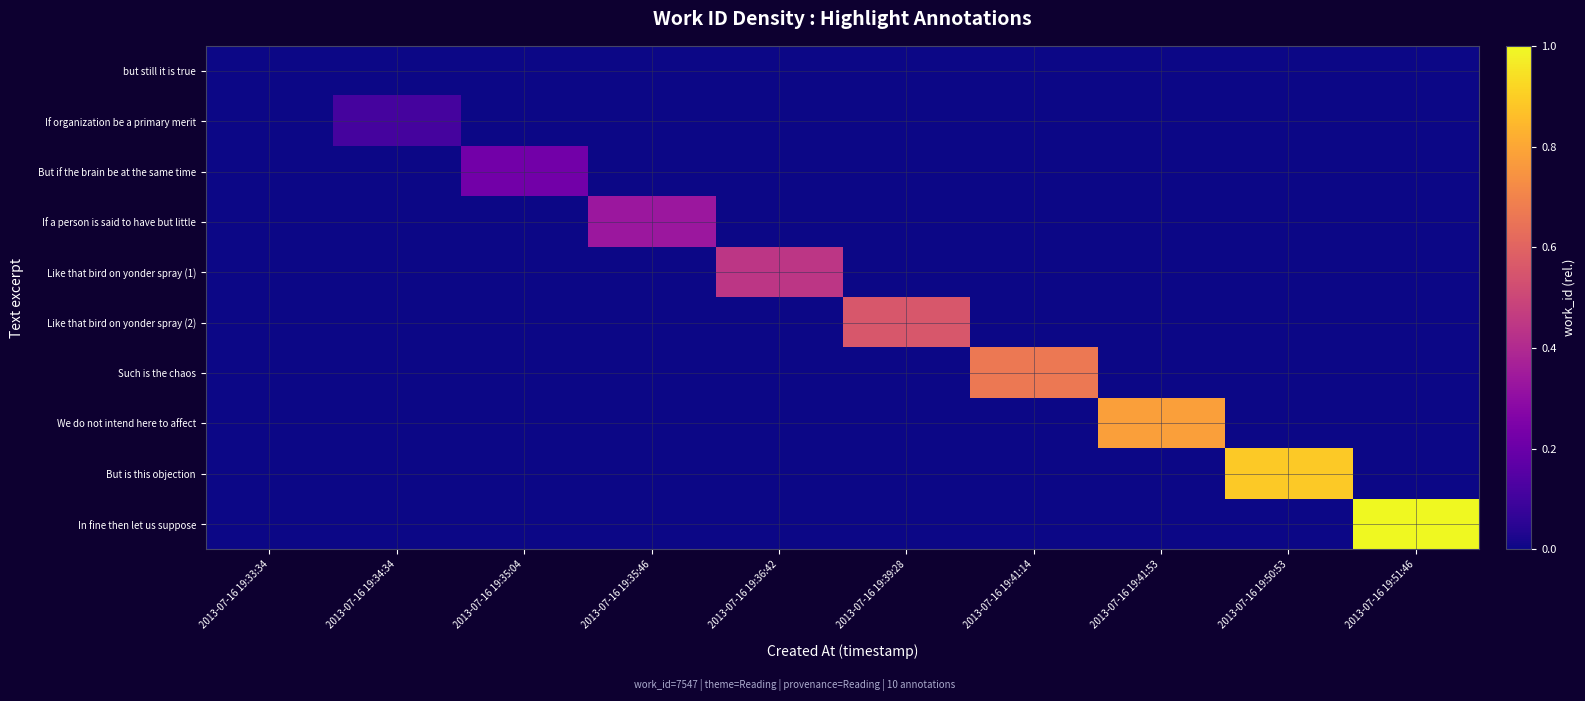

Between 2013-07-16 19:41:14 and 2013-07-16 19:39:28, which is larger?

2013-07-16 19:41:14